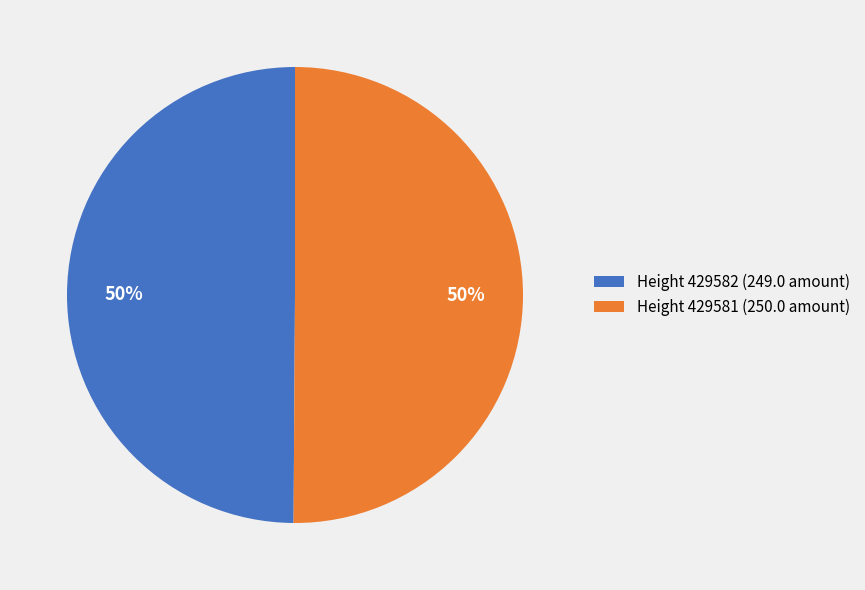

To the nearest percent, what is the average slice percentage?

50%